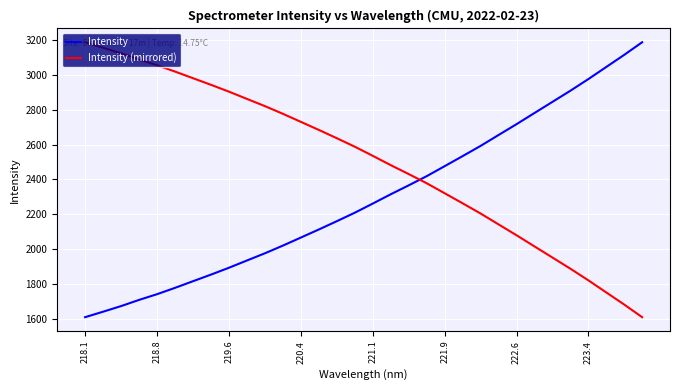

True or false: Intensity (mirrored) and Intensity cross at least once.

True